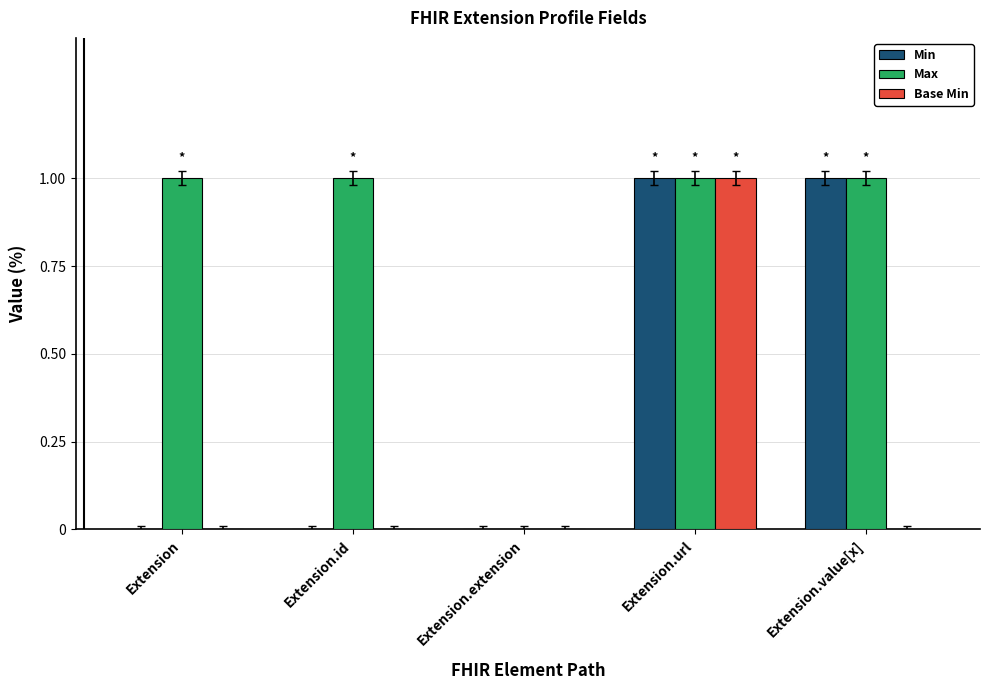

Reading left to right, extract all data points from this chart.

Min: Extension=0	Extension.id=0	Extension.extension=0	Extension.url=1	Extension.value[x]=1
Max: Extension=1	Extension.id=1	Extension.extension=0	Extension.url=1	Extension.value[x]=1
Base Min: Extension=0	Extension.id=0	Extension.extension=0	Extension.url=1	Extension.value[x]=0